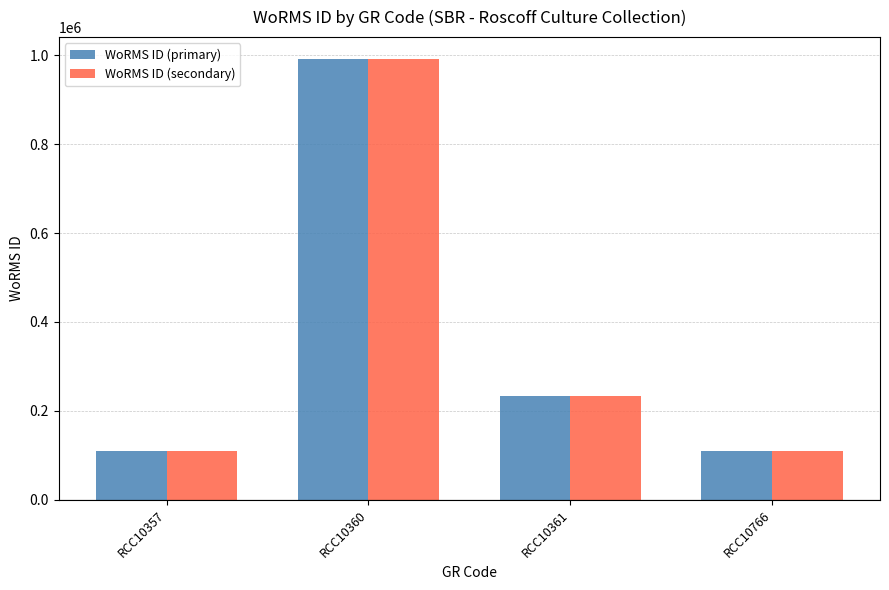

At which label does WoRMS ID (primary) first exceed 233840?

RCC10360